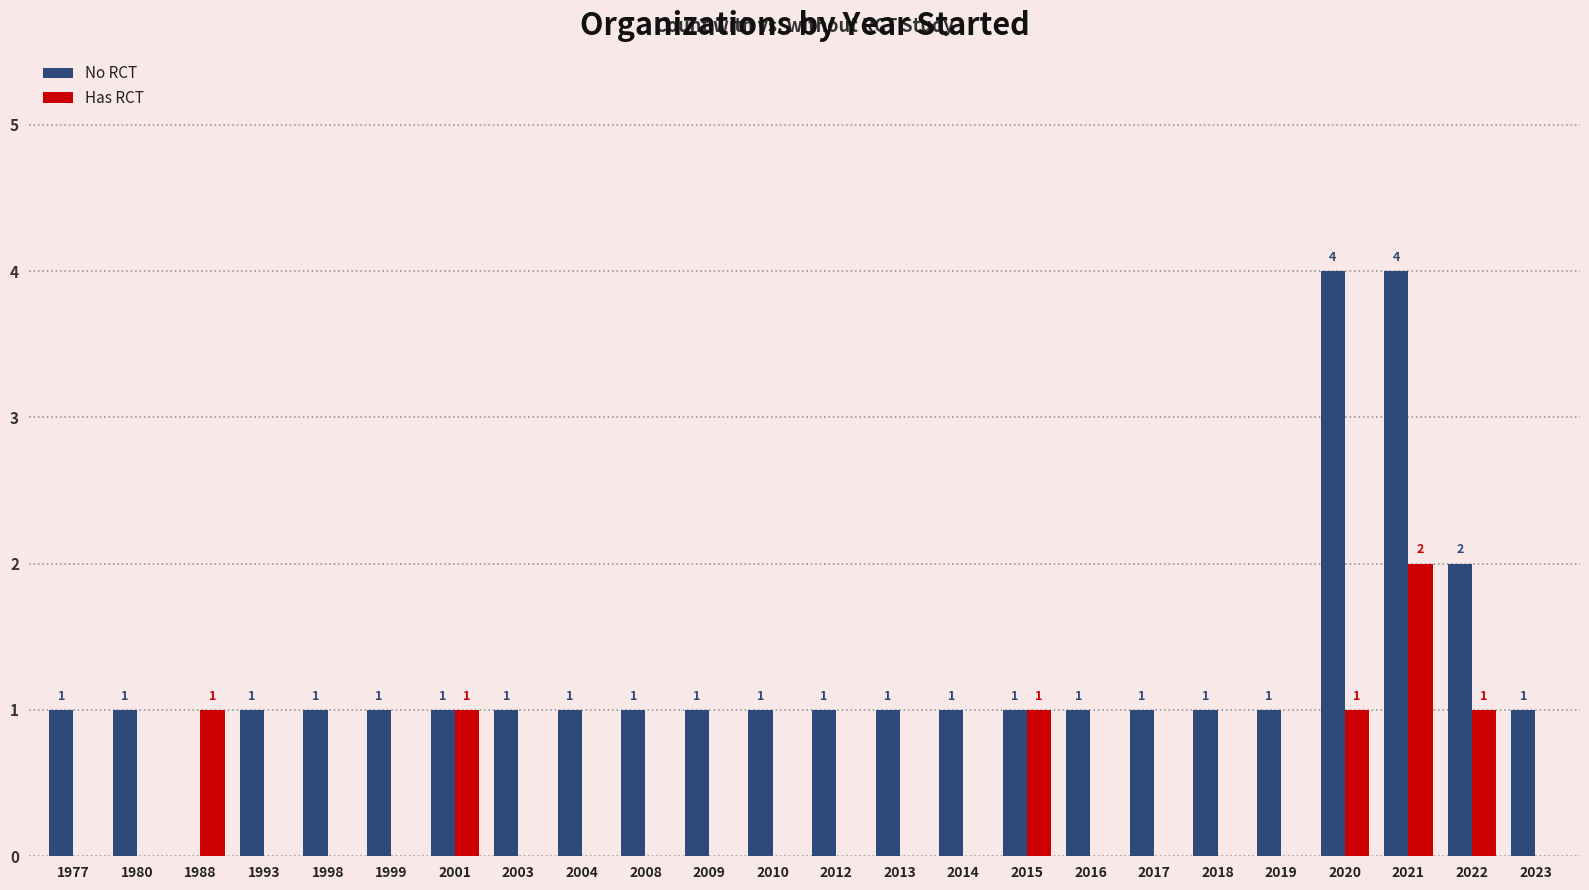

The Has RCT series shows 1 at 2017. True or false?

False